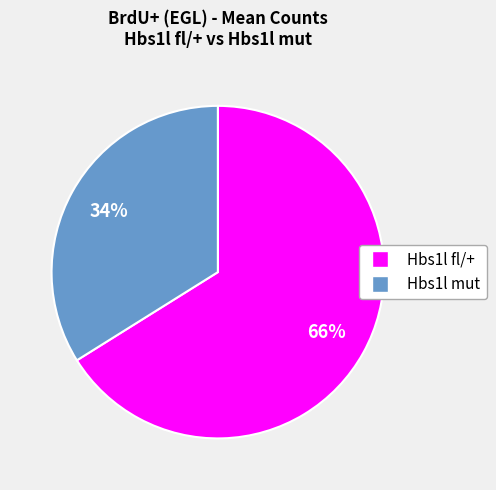

Approximately how many times larger is the value at Hbs1l mut compared to Hbs1l fl/+?

0.5